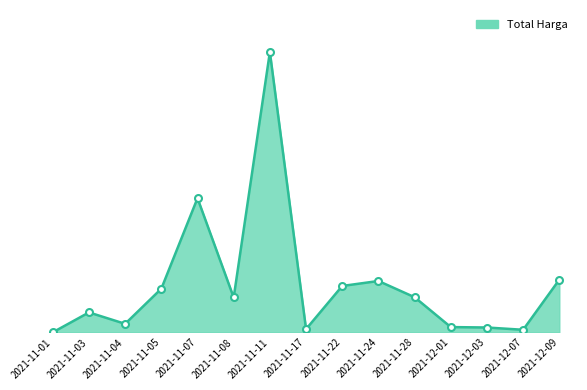

What is the greatest value displayed?

2978963240